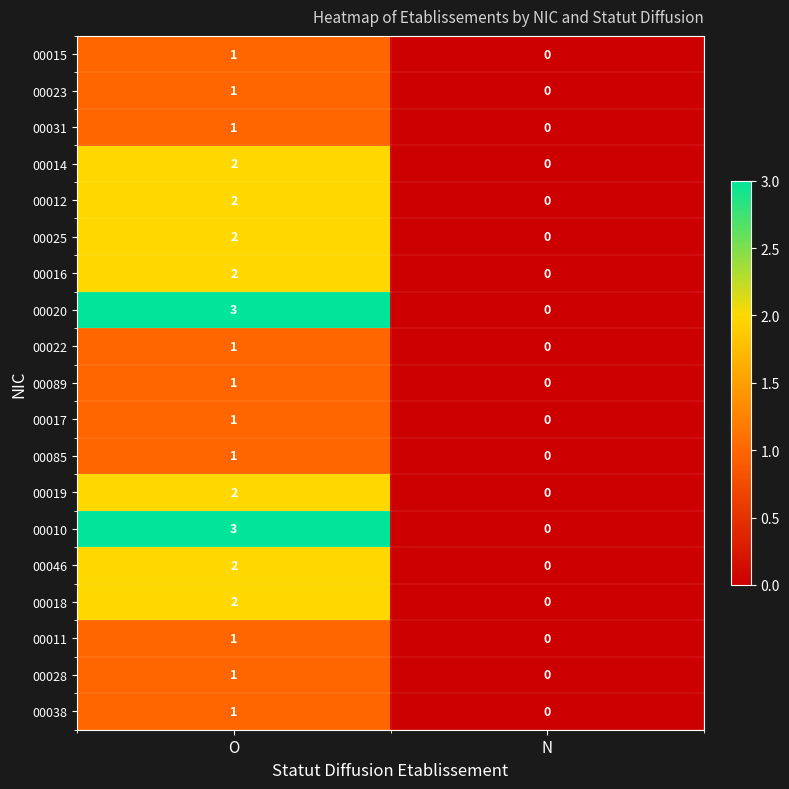

What is the greatest value displayed?

3